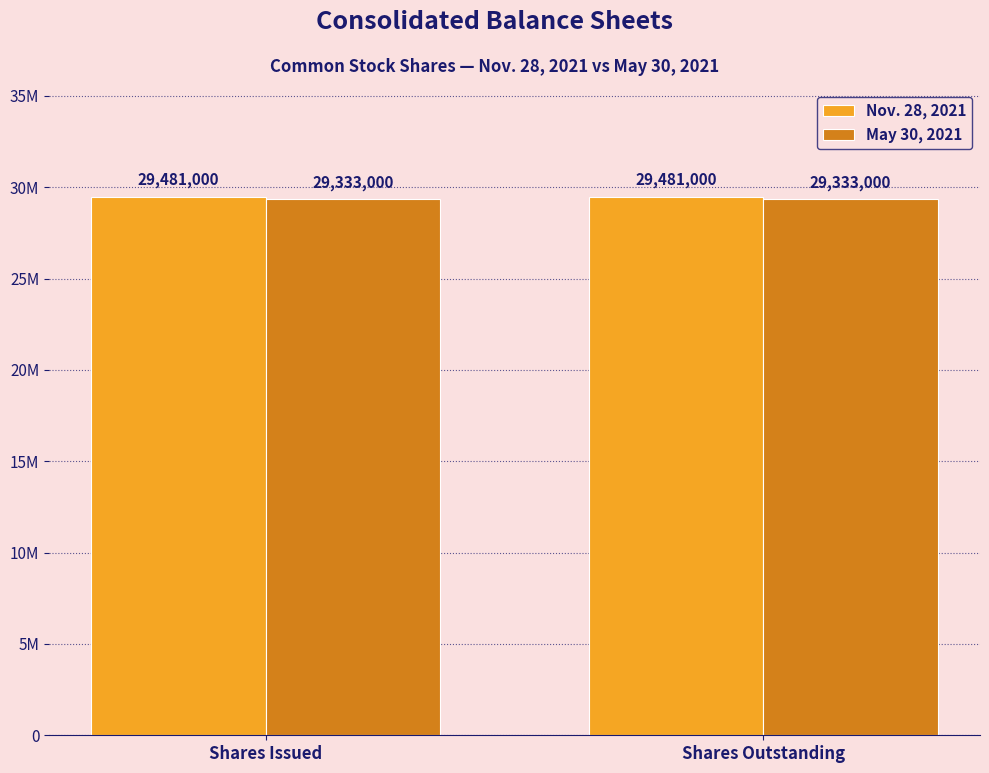

What position from the left is Shares Issued?

1